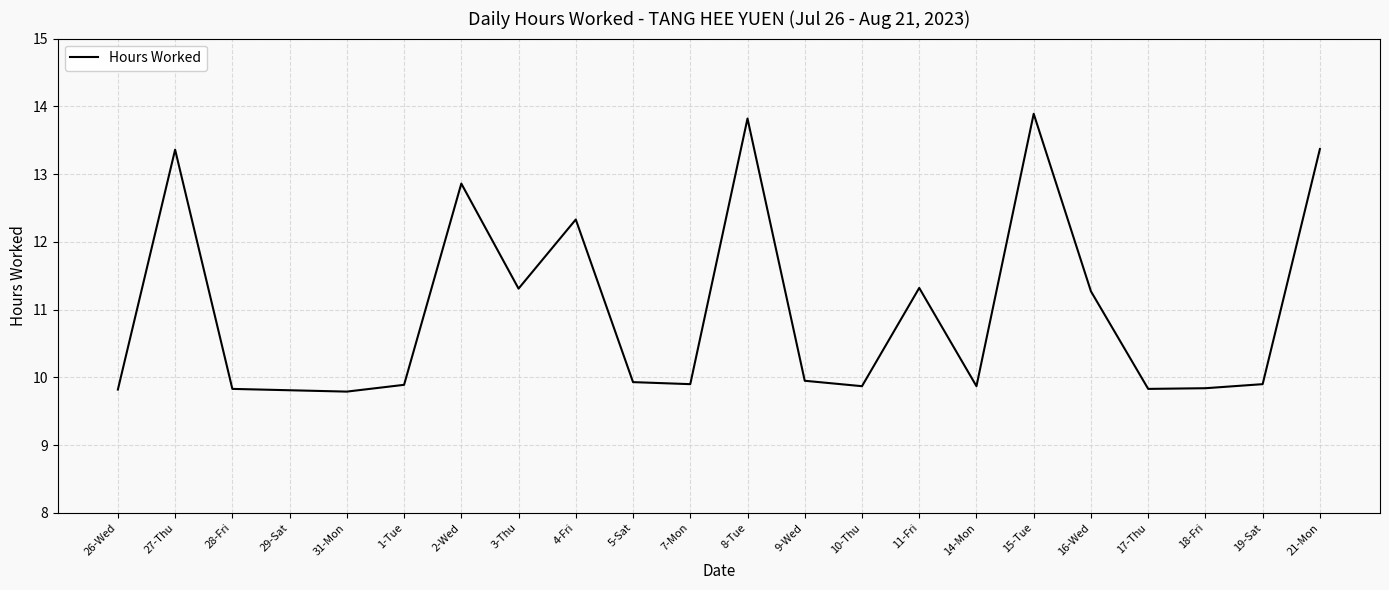

True or false: the data shows 9.9 at 10-Thu.

True